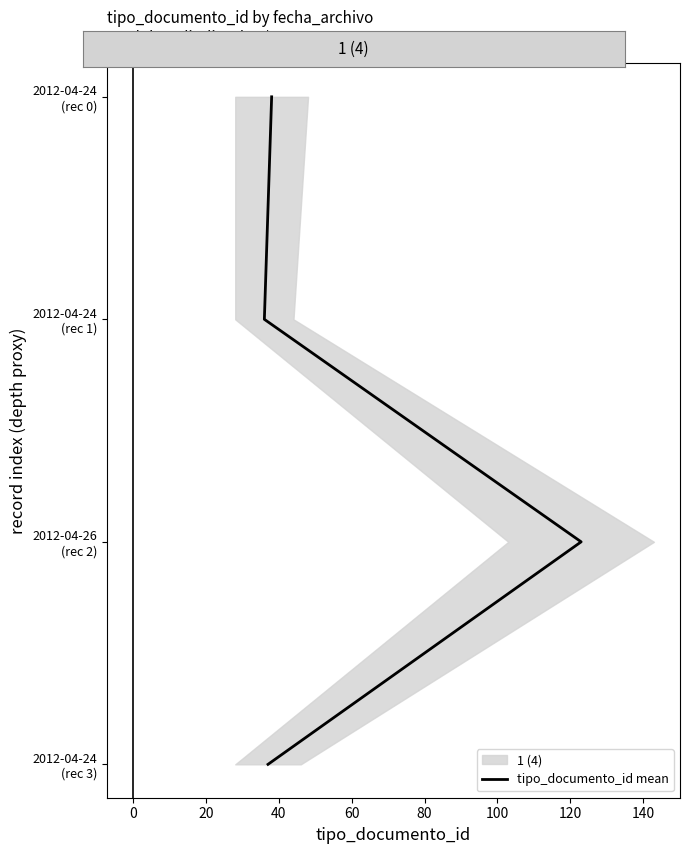

True or false: there are more than 1 points higher than both neighbors.

False